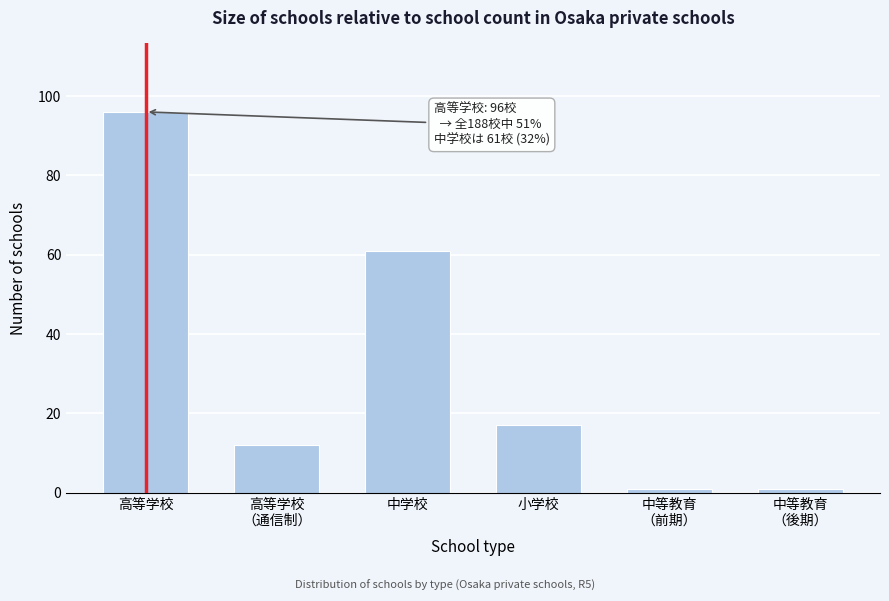

Reading left to right, list all the values displayed in this chart.

96	12	61	17	1	1